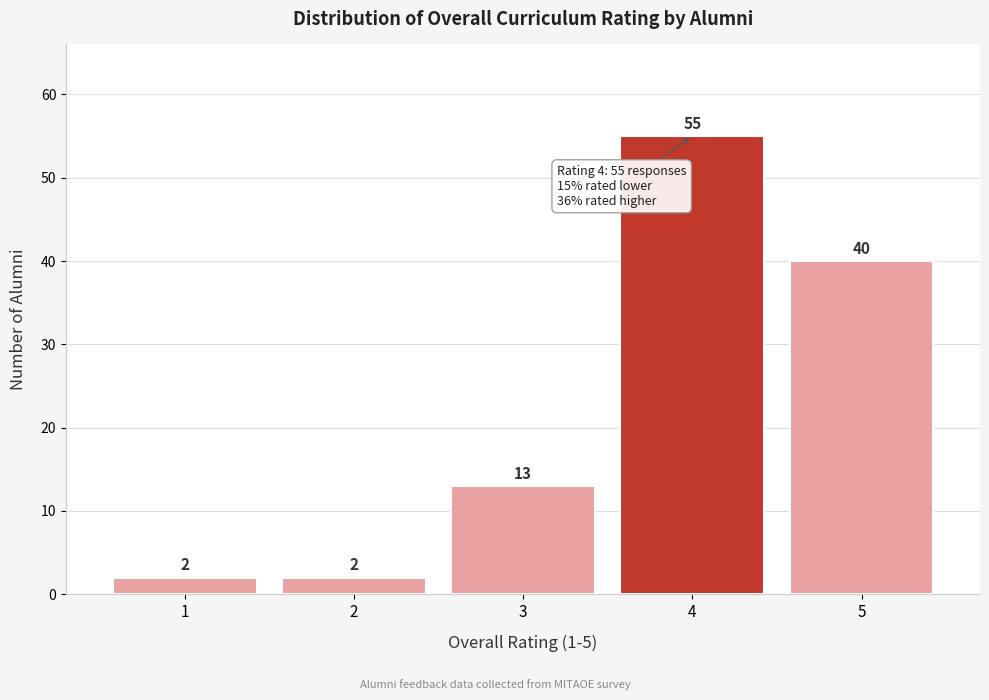

Reading left to right, what are all the values shown in this chart?

1=2	2=2	3=13	4=55	5=40